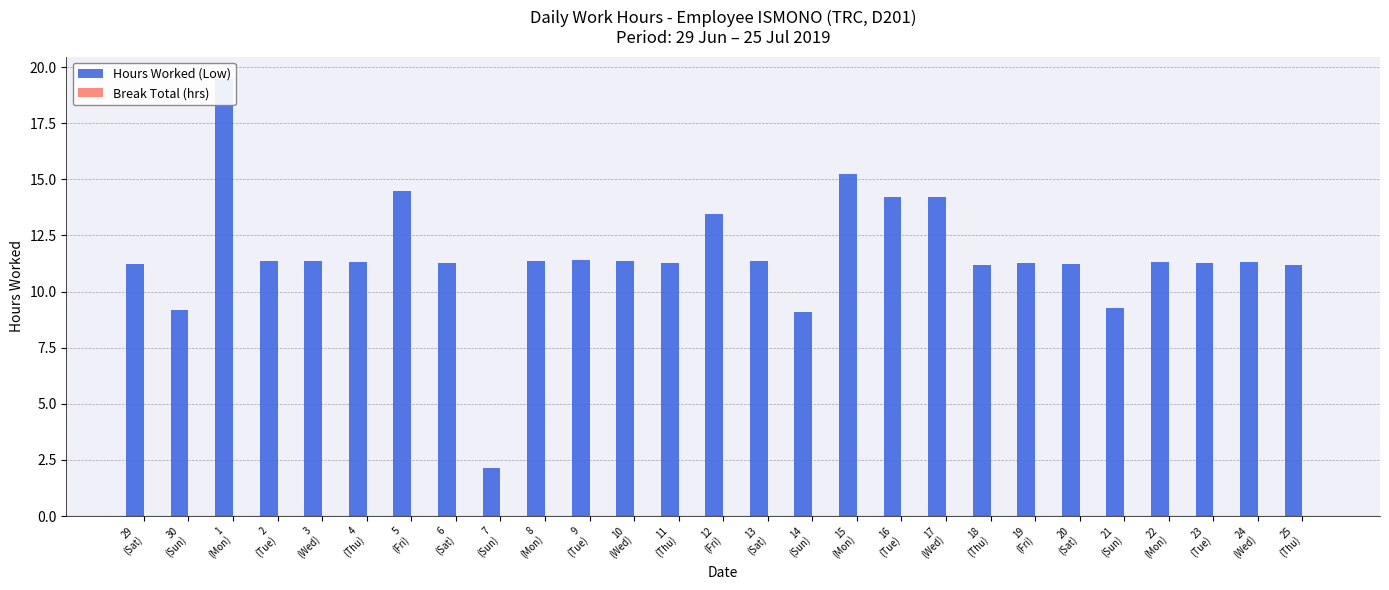

What is the sum of all Hours Worked (Low) values?

312.7